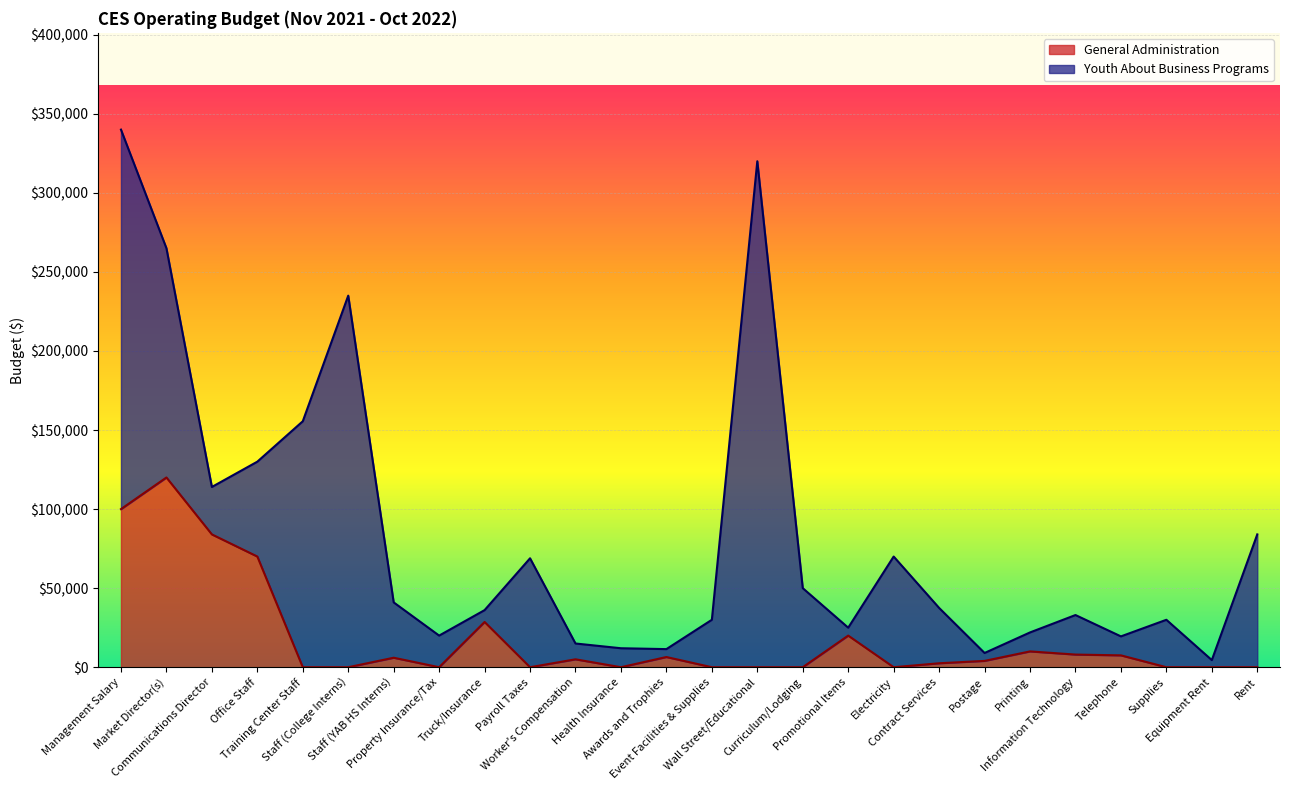

What is the highest value of the General Administration series?

120000